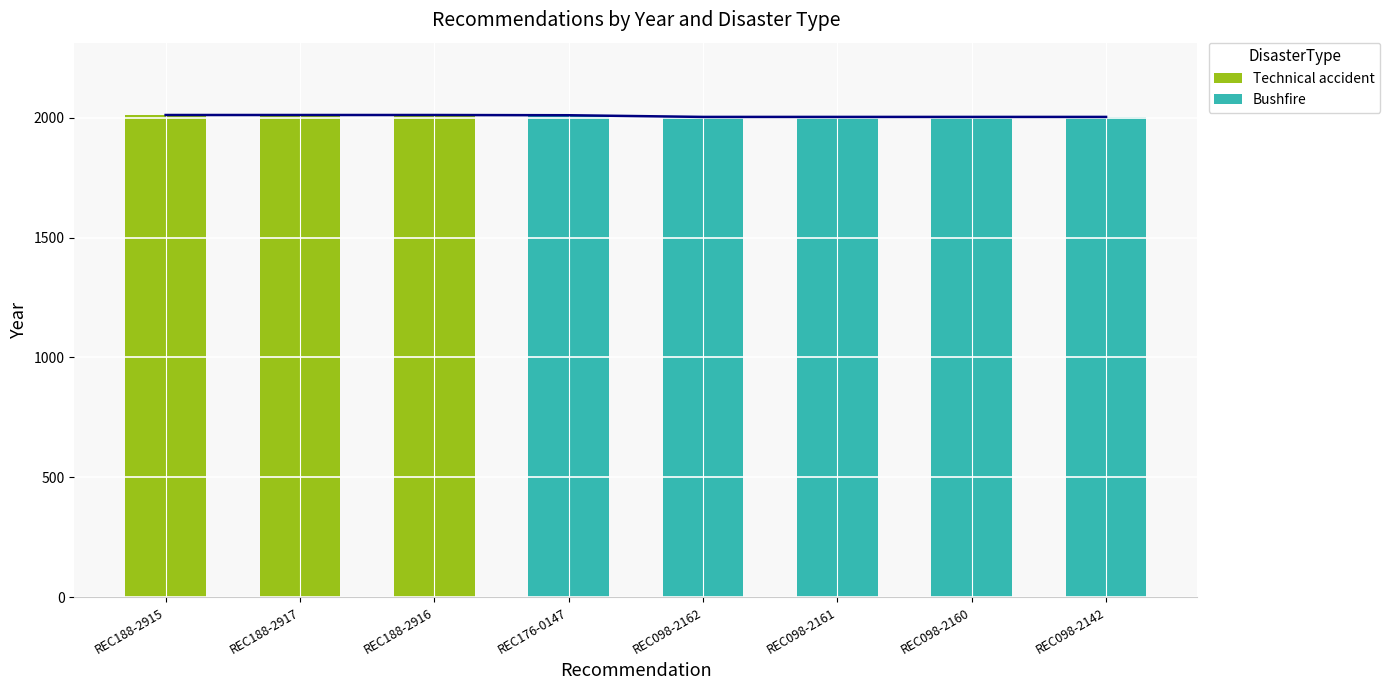

What is the sum of all Technical accident values?

6033